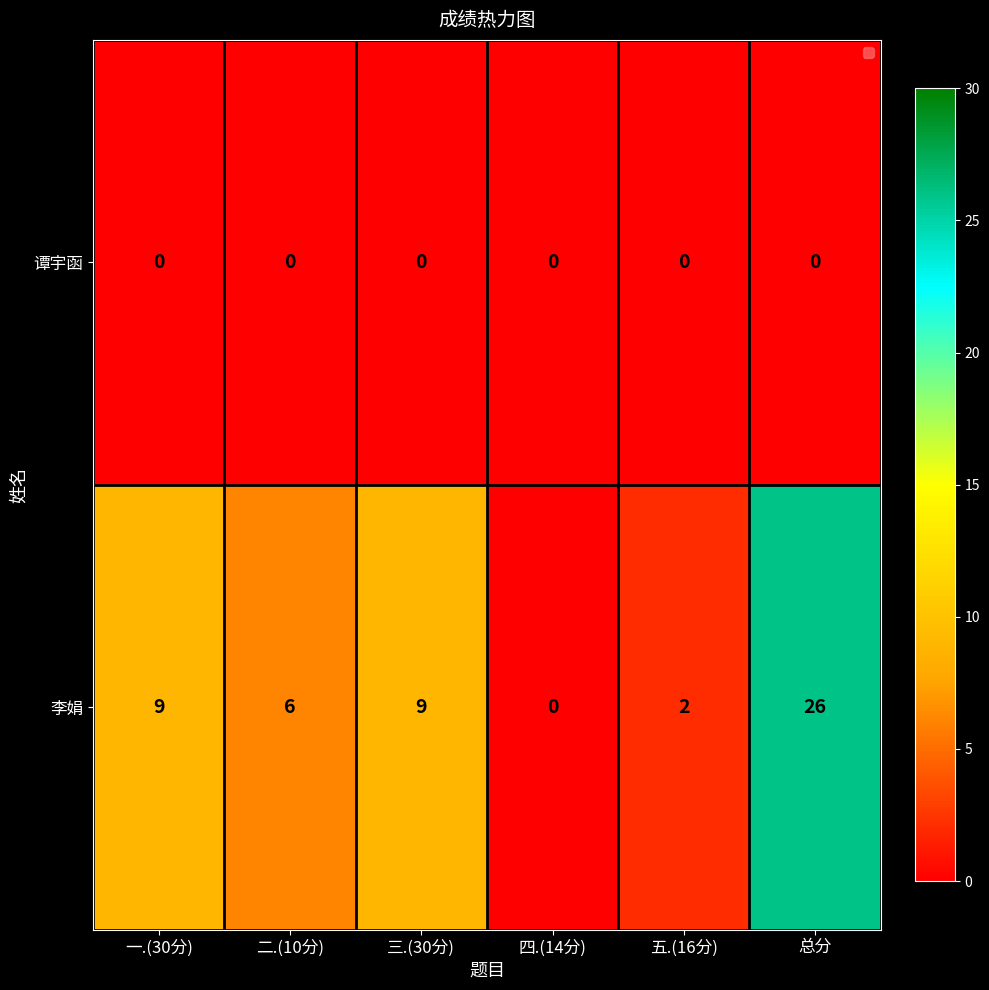

At which category is the sum across all series the highest?

总分